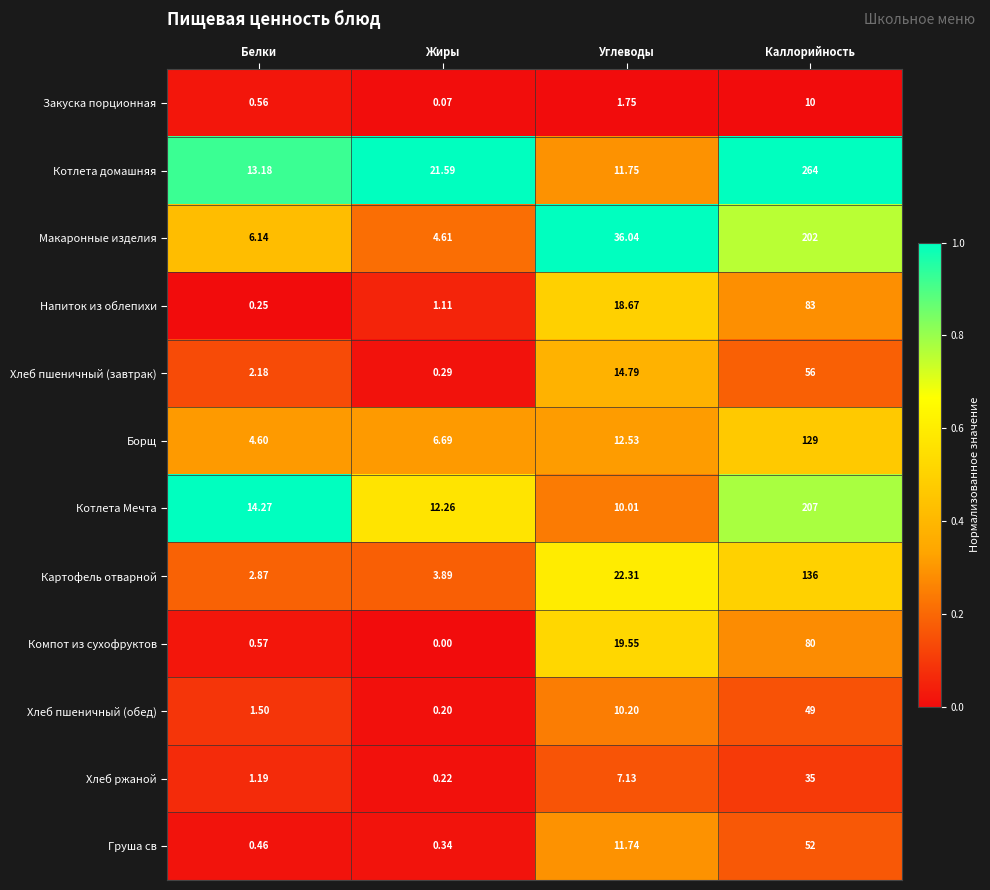

Where does the Картофель отварной series first go above 22?

Углеводы